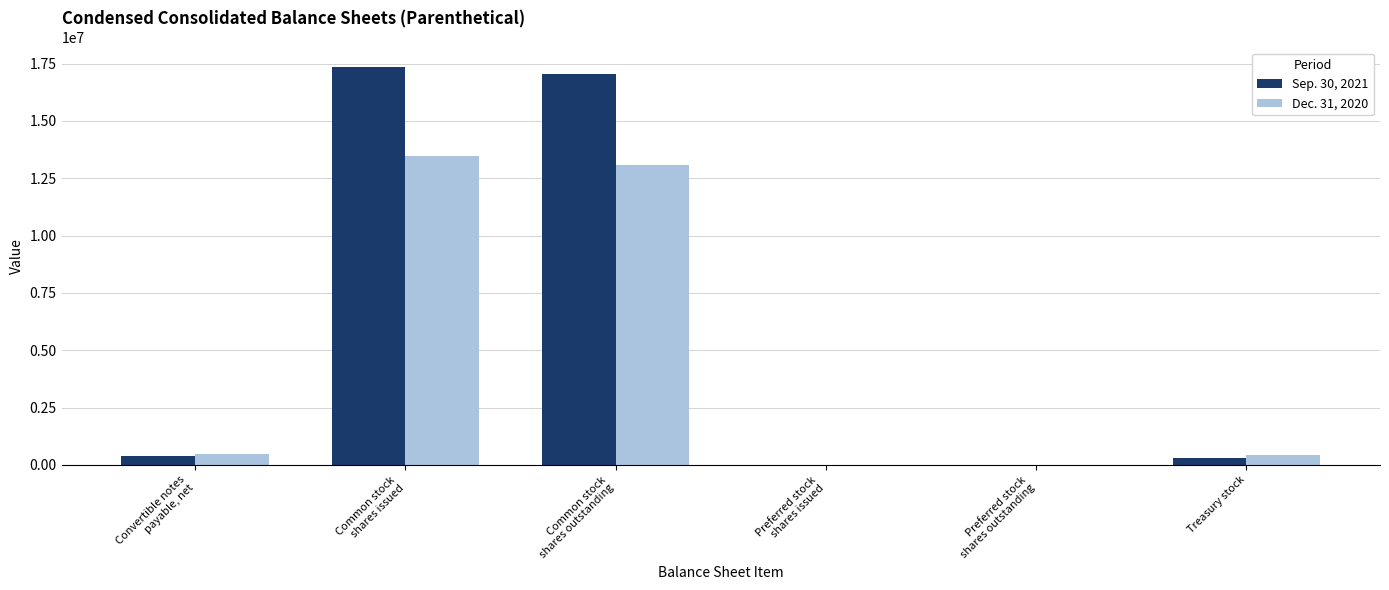

What is the difference between the Sep. 30, 2021 values at Common stock
shares issued and Convertible notes
payable, net?

16925422